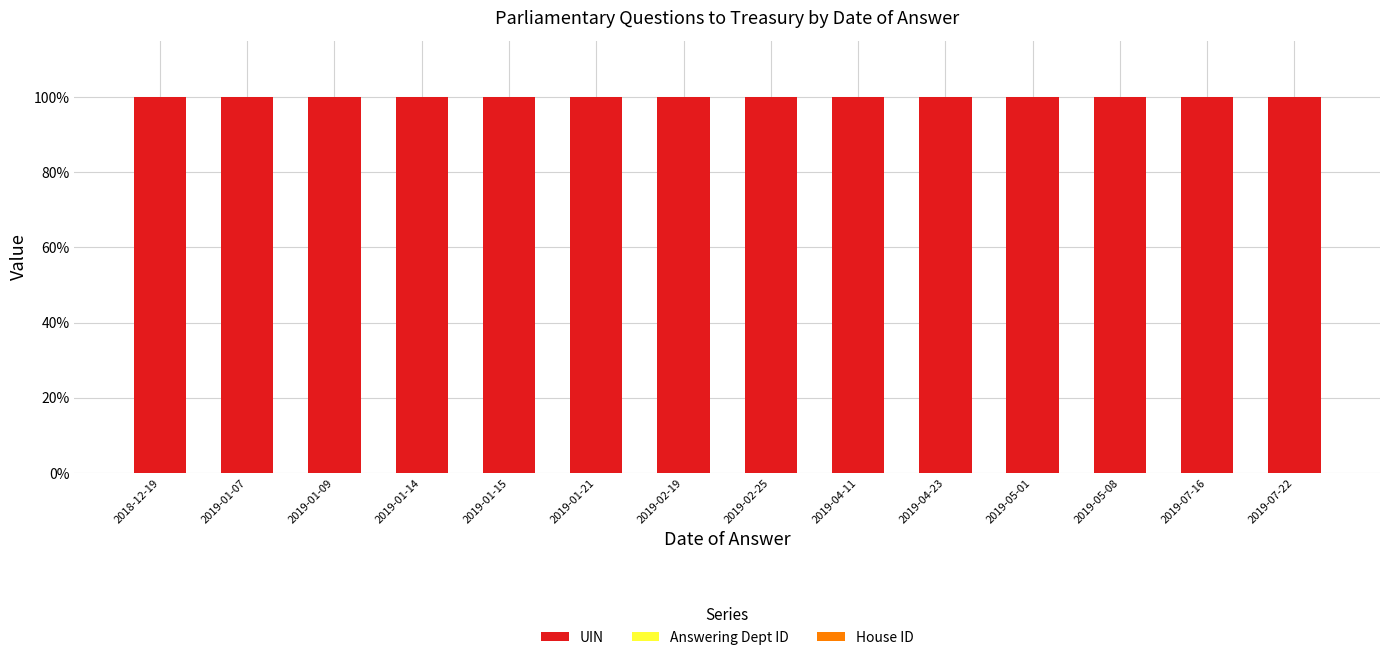

Is it true that Answering Dept ID equals 0.0 at 2019-01-14?

False